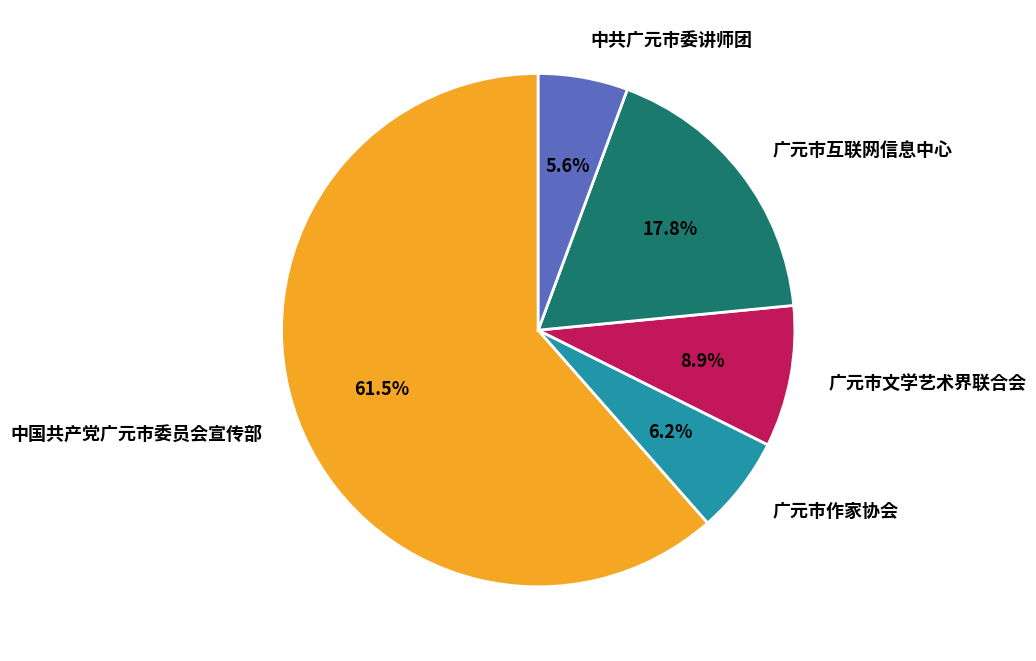

Does 广元市文学艺术界联合会 account for over 50% of the chart?

No